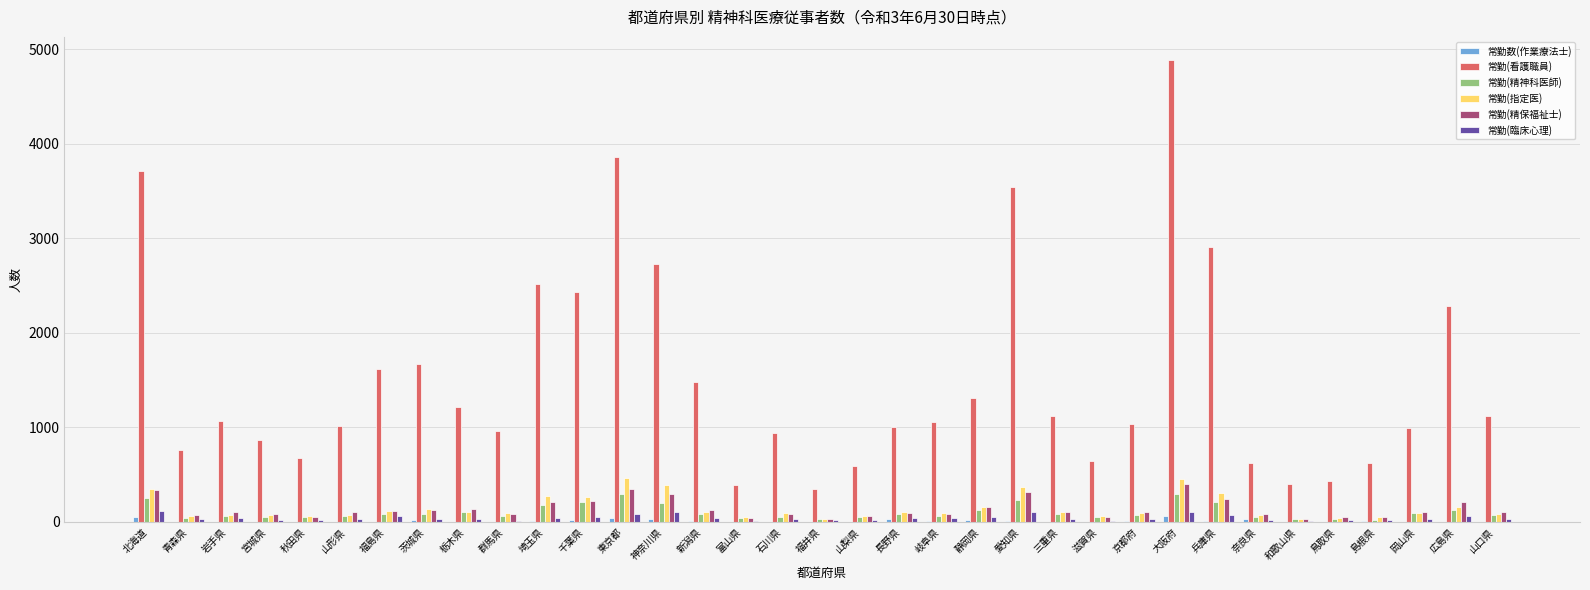

What is the total value across all series at 鳥取県?

571.0